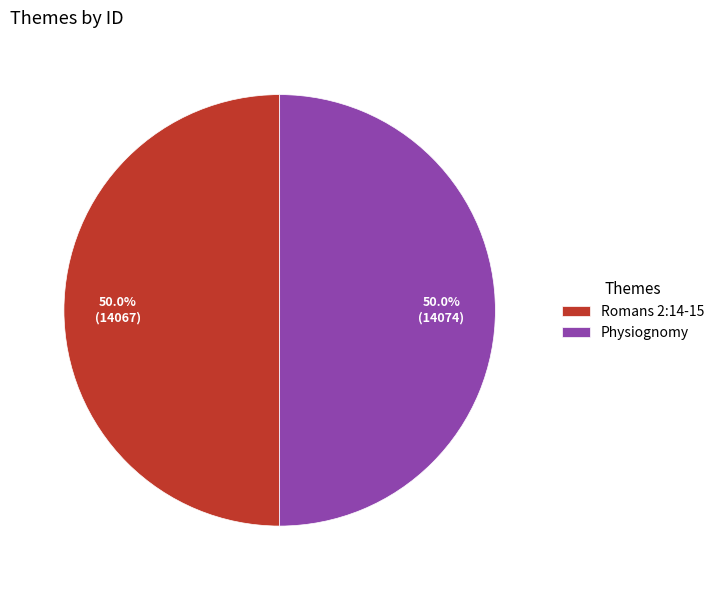

Is it true that Romans 2:14-15 is 63% of the pie?

False